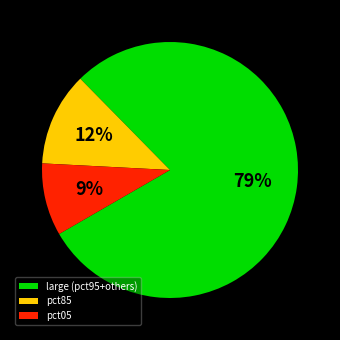

Do pct85 and large (pct95+others) together represent more than half of the pie?

Yes